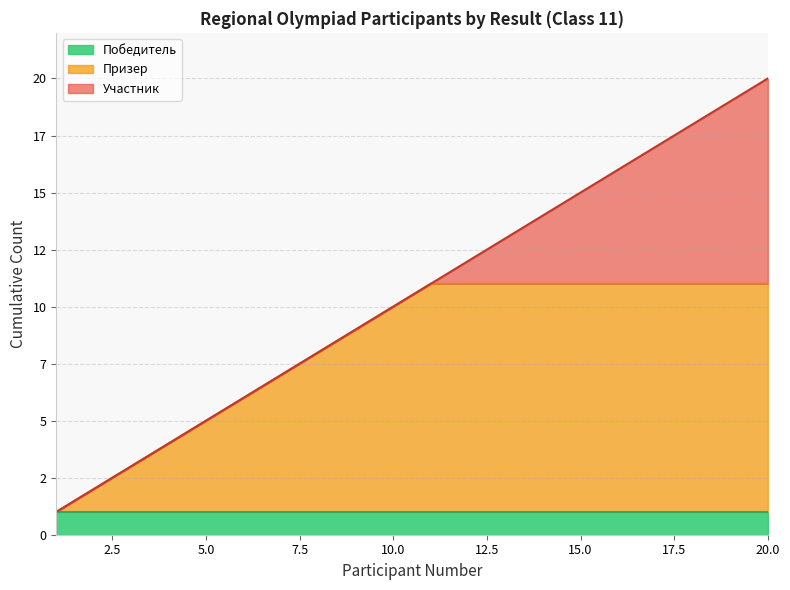

Is it true that the value at 8 is 8?

True